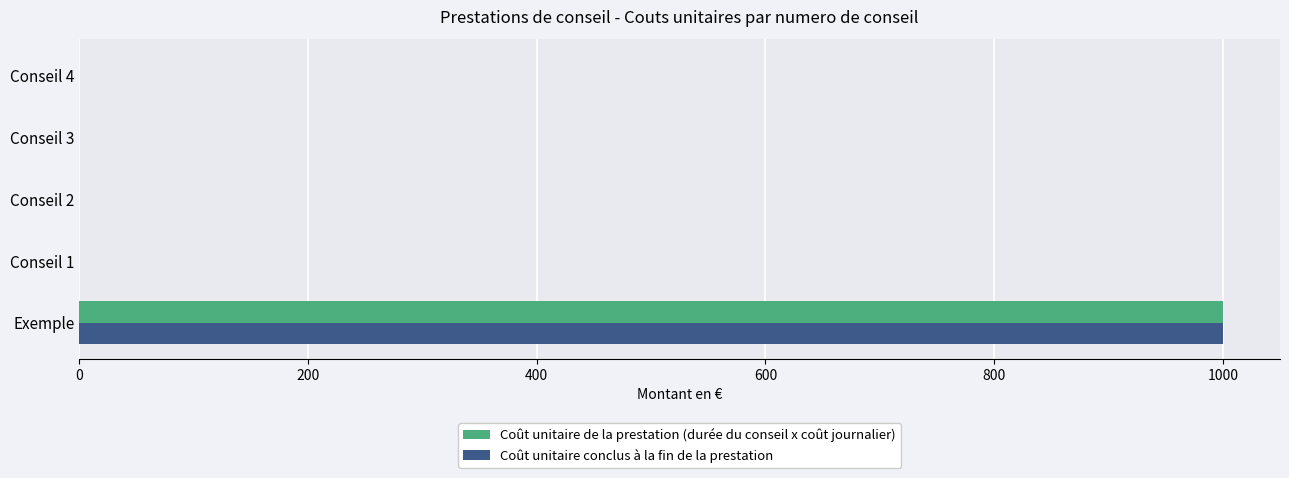

What is the greatest value displayed?

1000